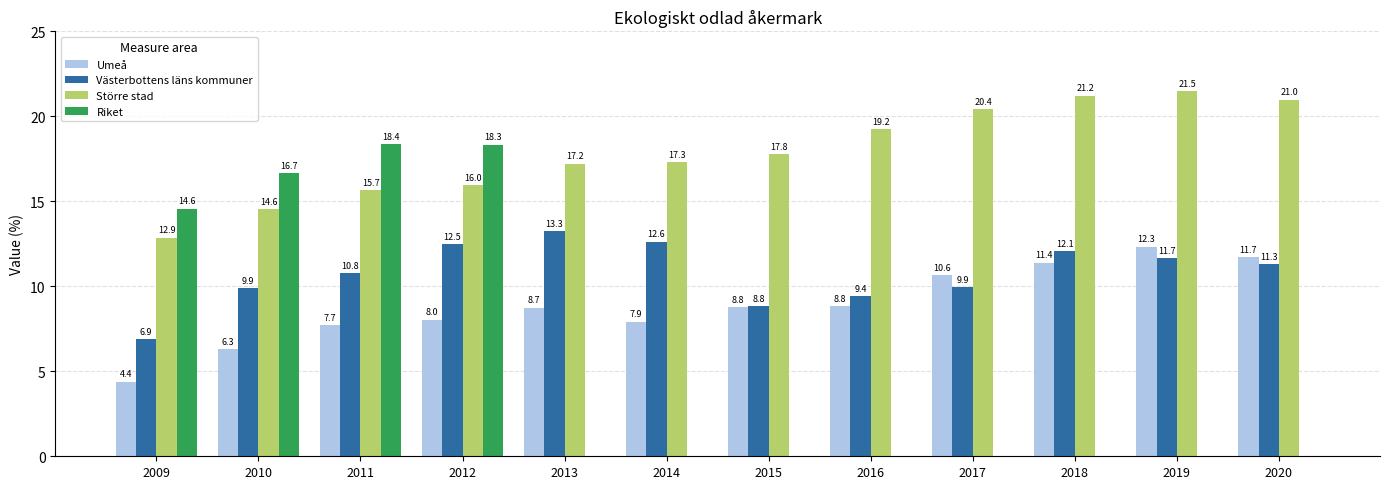

What are all the series names shown in the legend?

Umeå, Västerbottens läns kommuner, Större stad, Riket